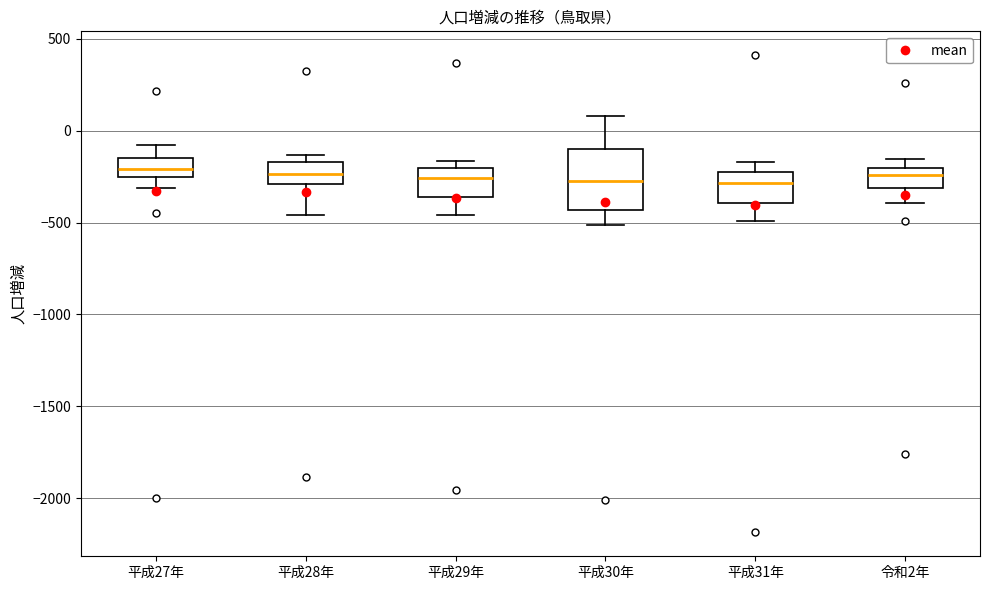

Reading left to right, read every box against the y-axis: the position of its median line, the range the box covers, and the ends of its whiskers. The values are not printed on the chart, so give them approximately, as read against the axis.

平成27年: median -200, box -250 to -150, whiskers -300 to -100
平成28年: median -250, box -300 to -150, whiskers -450 to -150 (just above the box's upper edge)
平成29年: median -250, box -350 to -200, whiskers -450 to -150
平成30年: median -250, box -450 to -100, whiskers -500 to 100
平成31年: median -300, box -400 to -200, whiskers -500 to -150
令和2年: median -250, box -300 to -200, whiskers -400 to -150